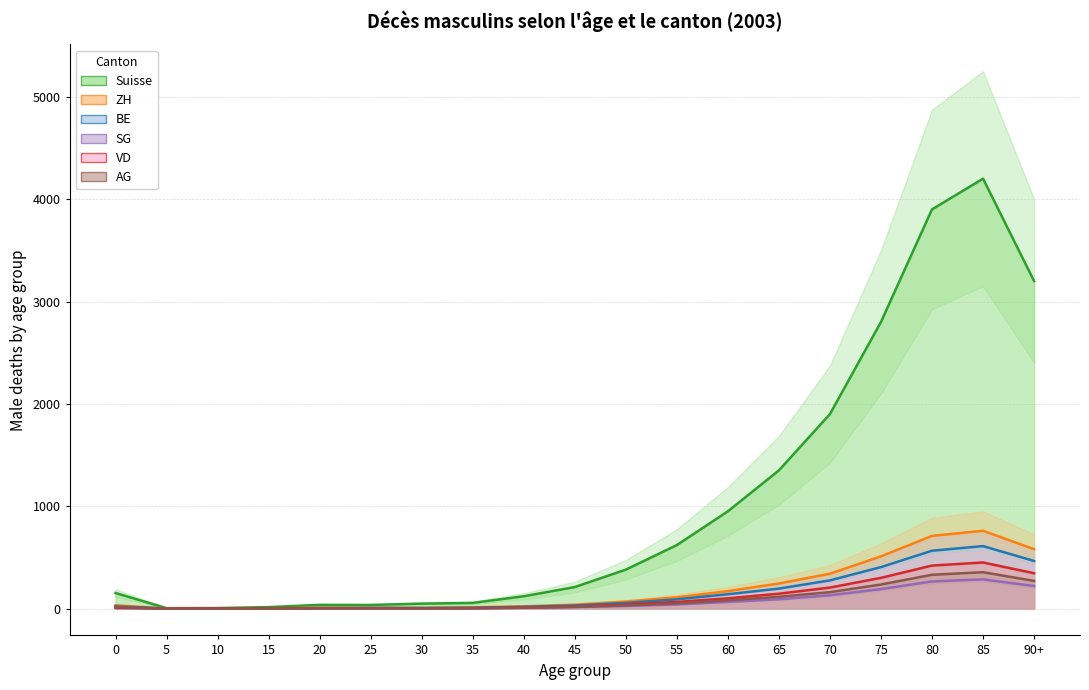

True or false: Suisse and AG intersect in this chart.

False